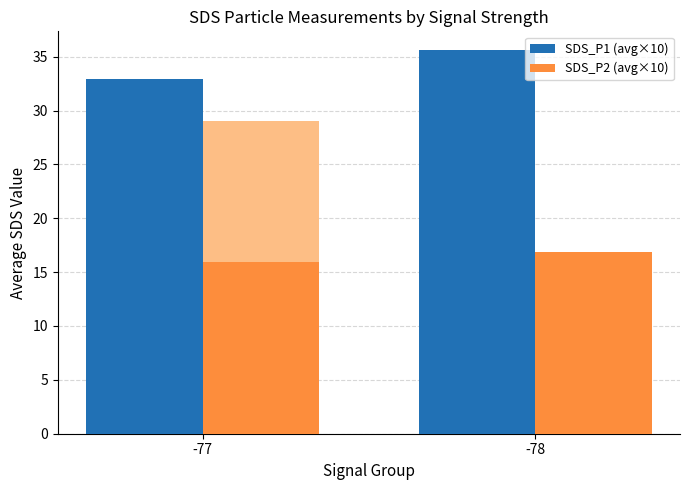

How many bars are there in total?

4